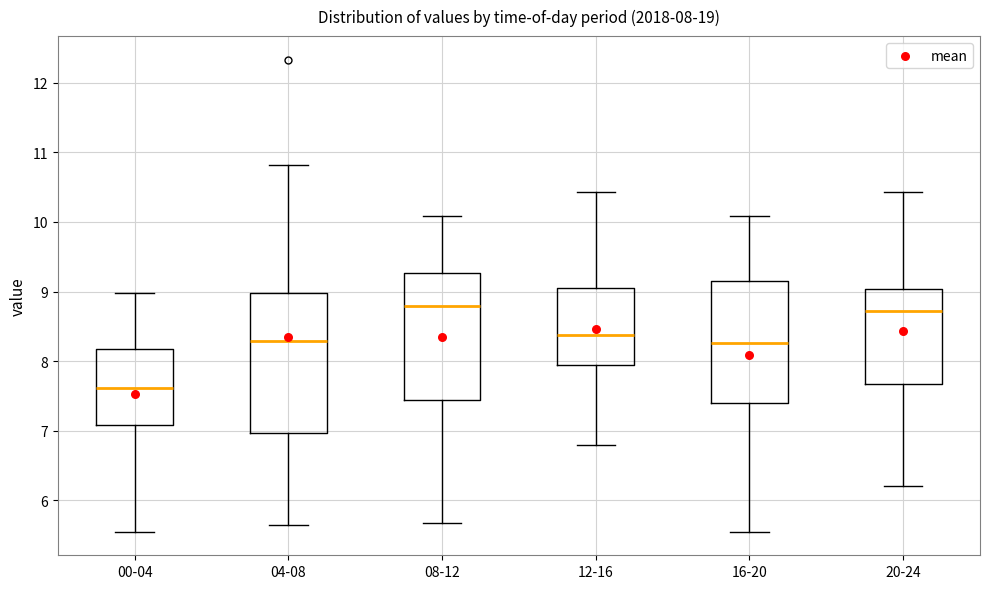

Comparing the boxes themselves (not the whiskers), which one is the tallest?

04-08